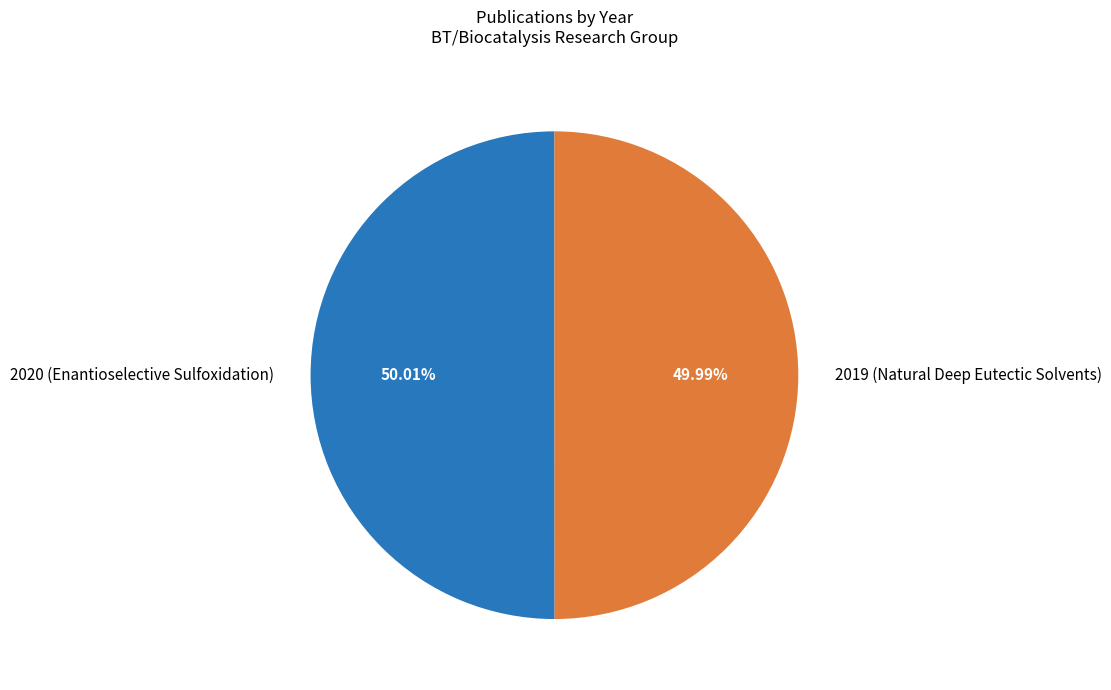

Do 2019 (Natural Deep Eutectic Solvents) and 2020 (Enantioselective Sulfoxidation) together represent more than half of the pie?

Yes